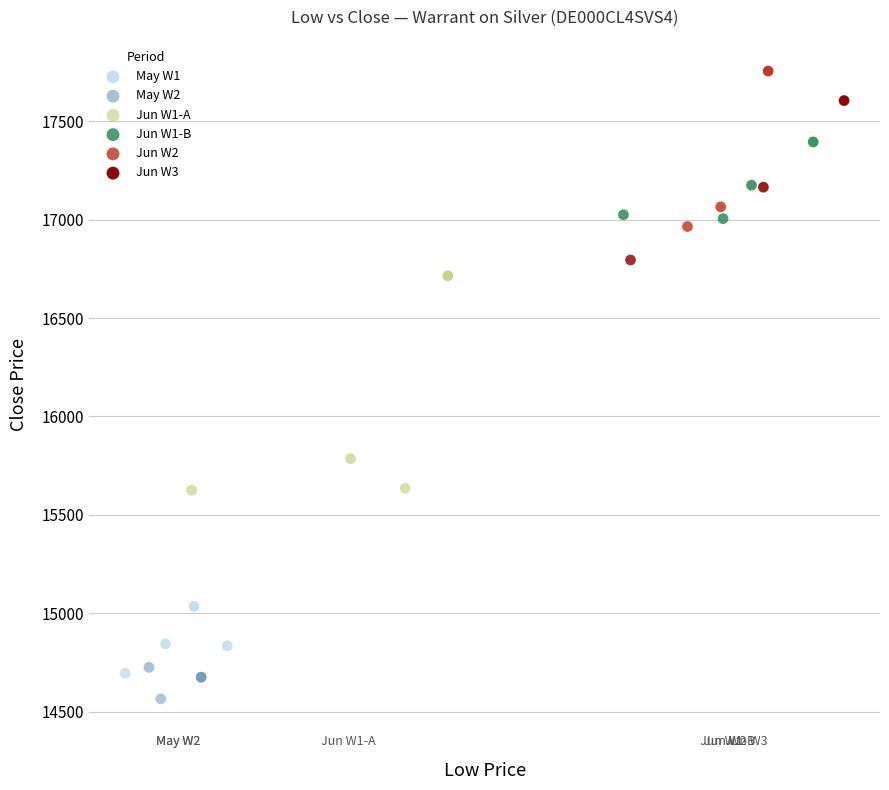

Which series contains the lowest Y value?

May W2